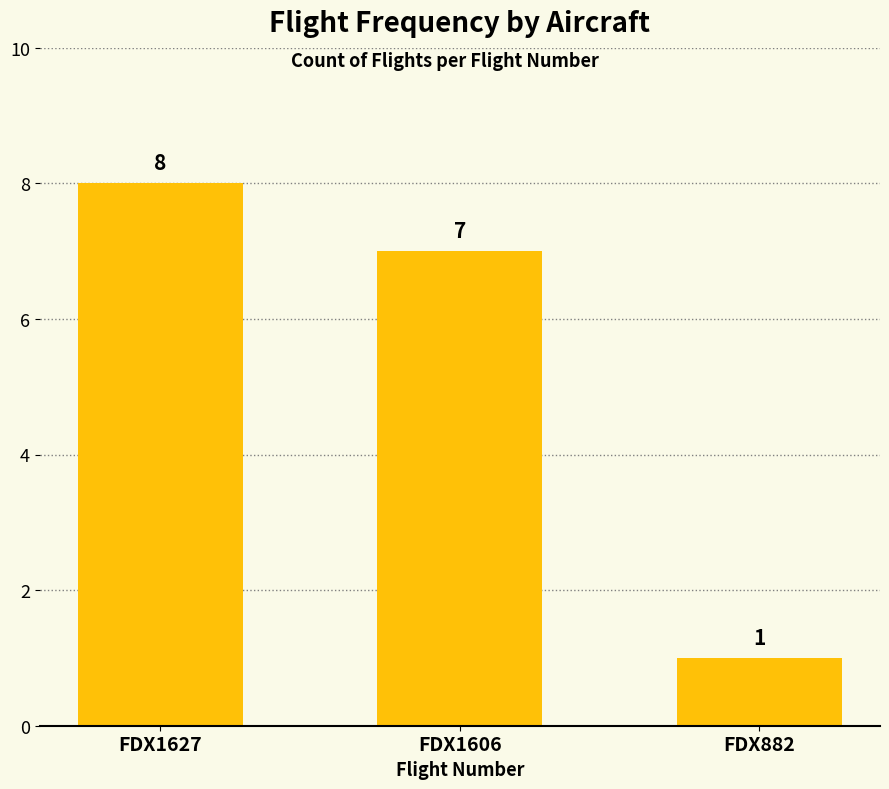

What is the maximum value shown in the chart?

8